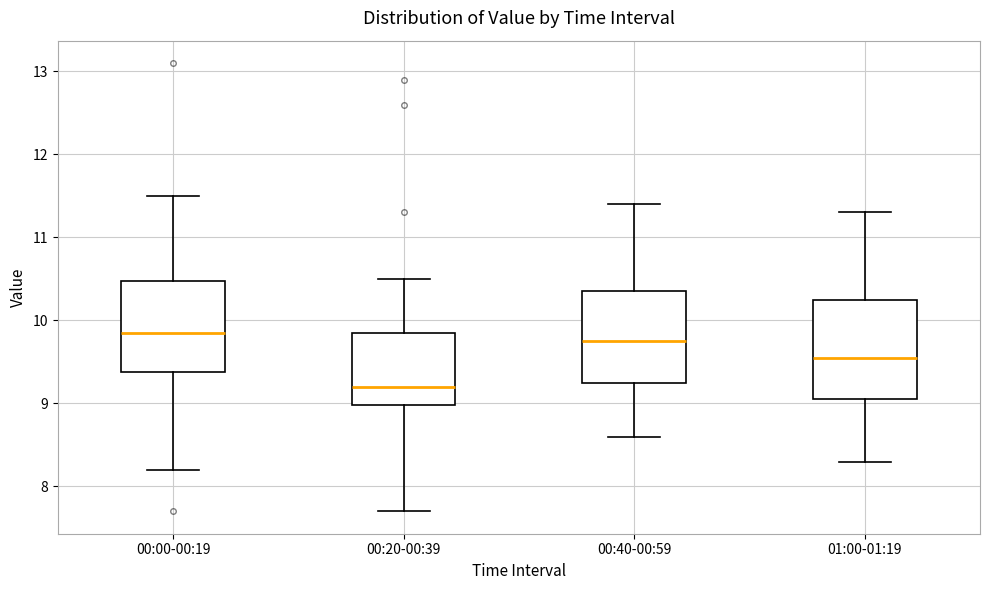

Where does the lower whisker of the box for 01:00-01:19 end on the y-axis? The values are not printed on the chart, so give them approximately, as read against the axis.

8.3